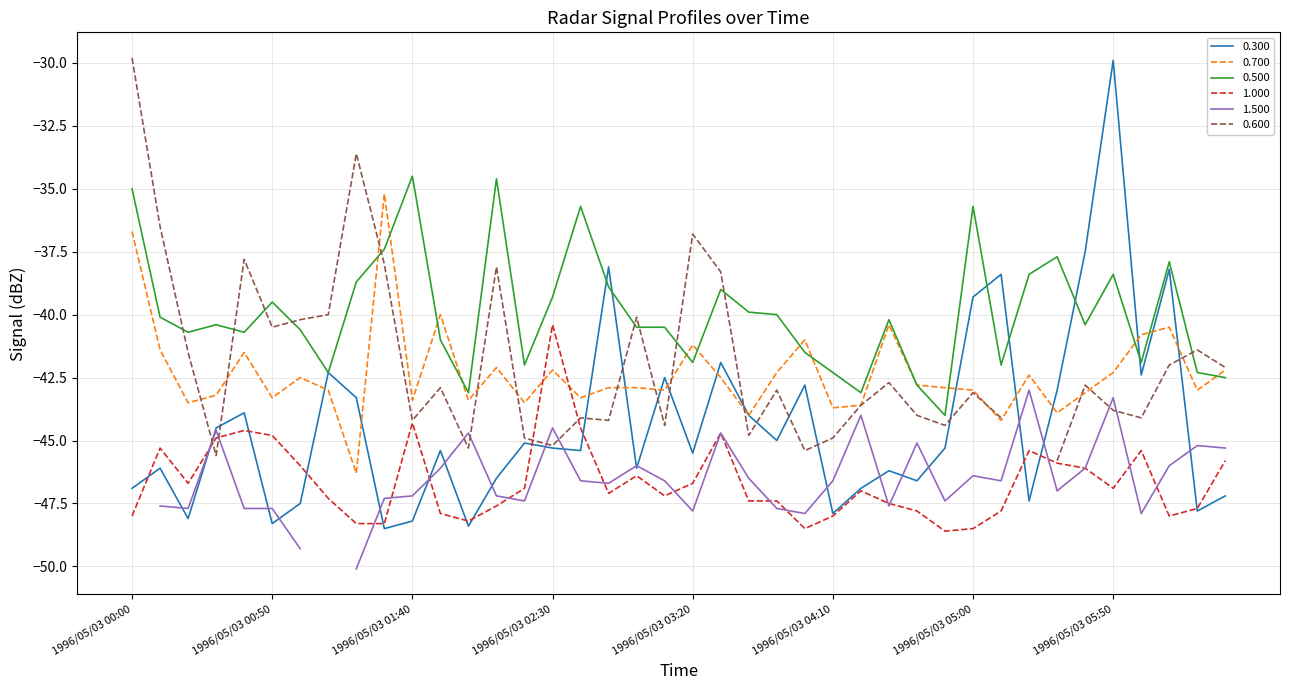

Is it true that 0.300 equals -39.3 at 1996/05/03 05:00?

True